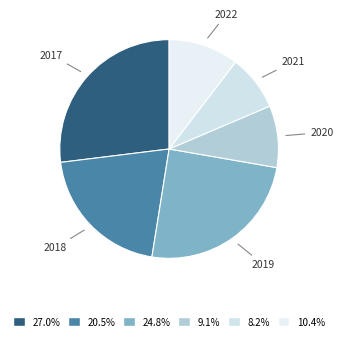

Is there a majority slice in this chart?

No